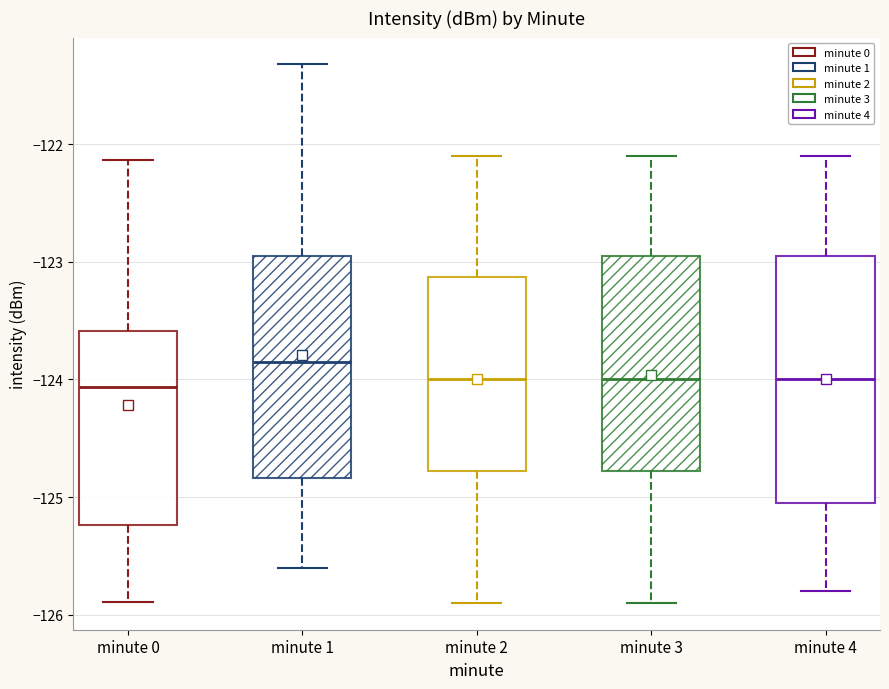

Which box is the tallest, from its lower edge to its upper edge?

minute 4